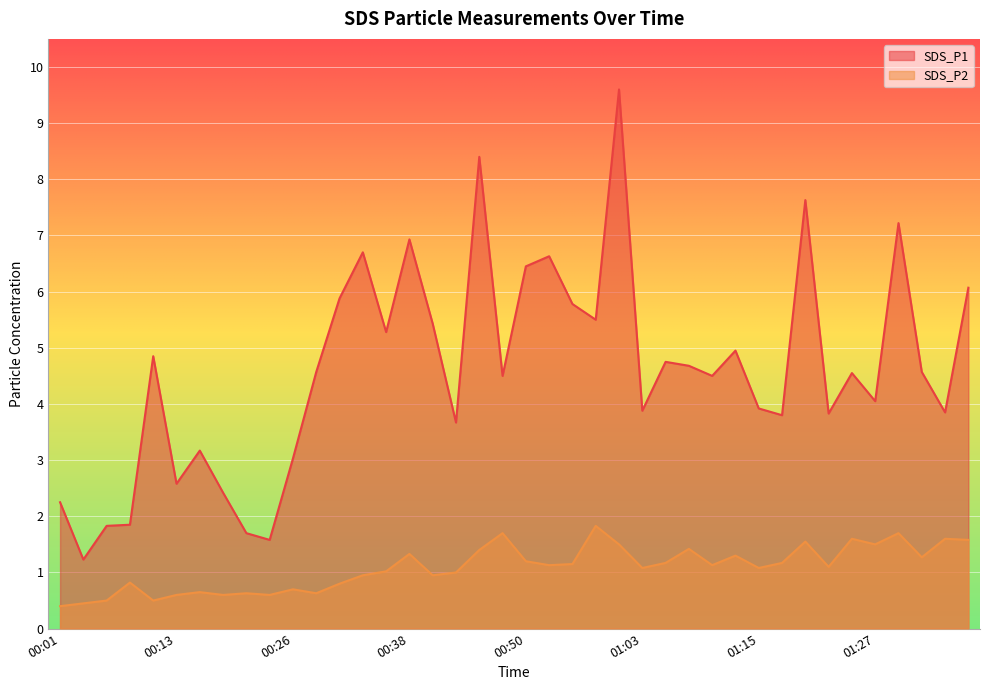

What is the smallest value displayed?

0.4